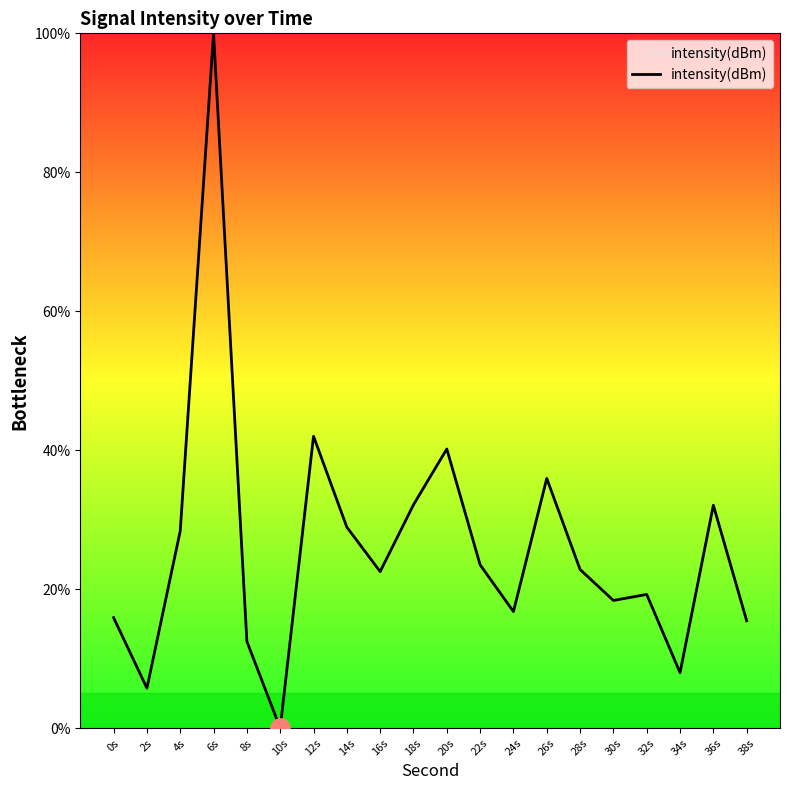

Which category has the highest value across all series?

6s